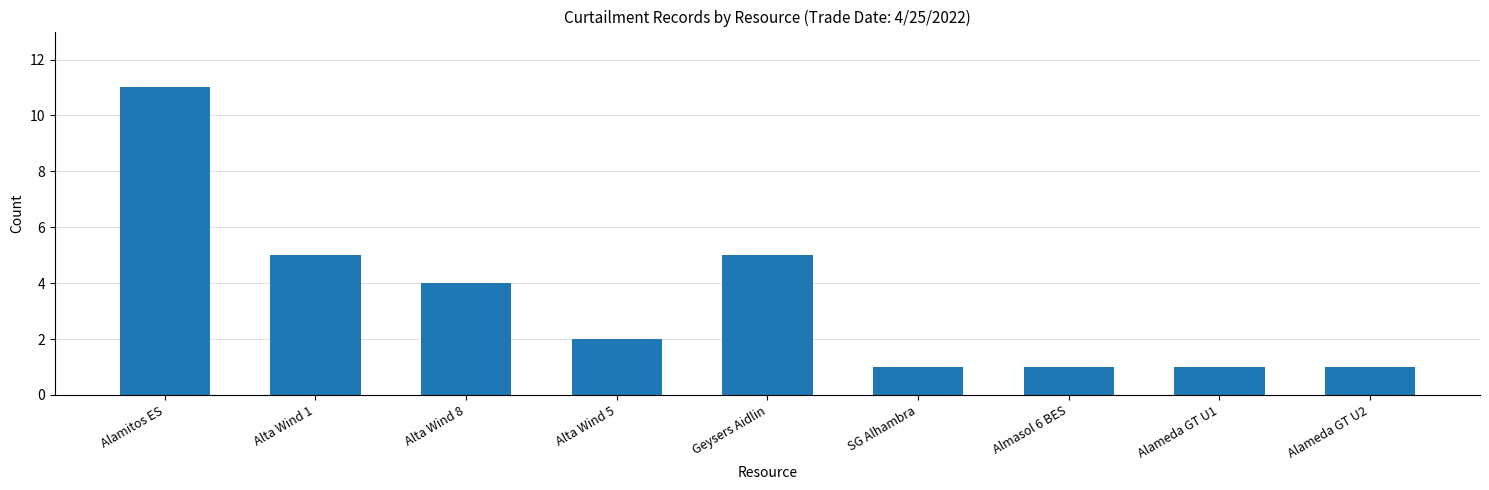

True or false: the data shows 3 at Alta Wind 5.

False